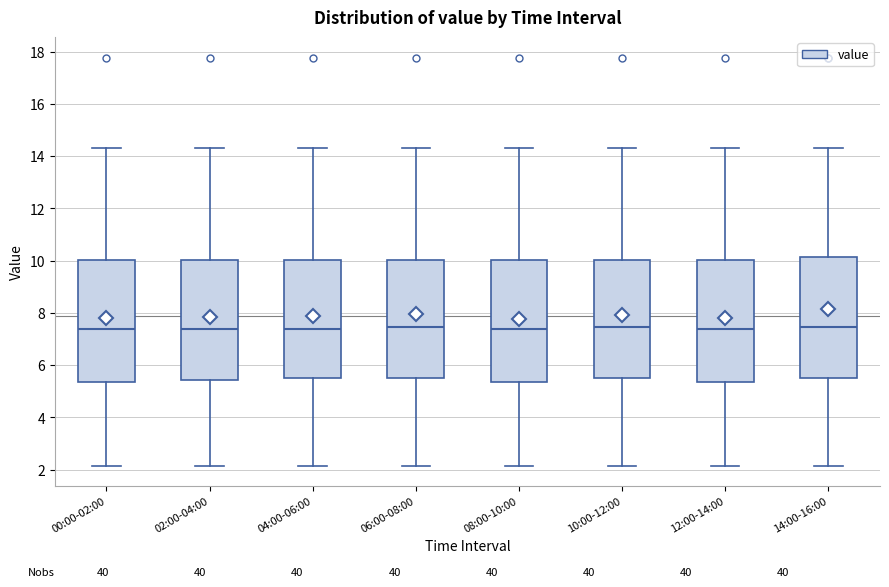

Reading left to right, read every box against the y-axis: the position of its median line, the range the box covers, and the ends of its whiskers. The values are not printed on the chart, so give them approximately, as read against the axis.

00:00-02:00: median 7.4, box 5.4 to 10.0, whiskers 2.2 to 14.4
02:00-04:00: median 7.4, box 5.4 to 10.0, whiskers 2.2 to 14.4
04:00-06:00: median 7.4, box 5.6 to 10.0, whiskers 2.2 to 14.4
06:00-08:00: median 7.4, box 5.6 to 10.0, whiskers 2.2 to 14.4
08:00-10:00: median 7.4, box 5.4 to 10.0, whiskers 2.2 to 14.4
10:00-12:00: median 7.4, box 5.6 to 10.0, whiskers 2.2 to 14.4
12:00-14:00: median 7.4, box 5.4 to 10.0, whiskers 2.2 to 14.4
14:00-16:00: median 7.4, box 5.6 to 10.2, whiskers 2.2 to 14.4